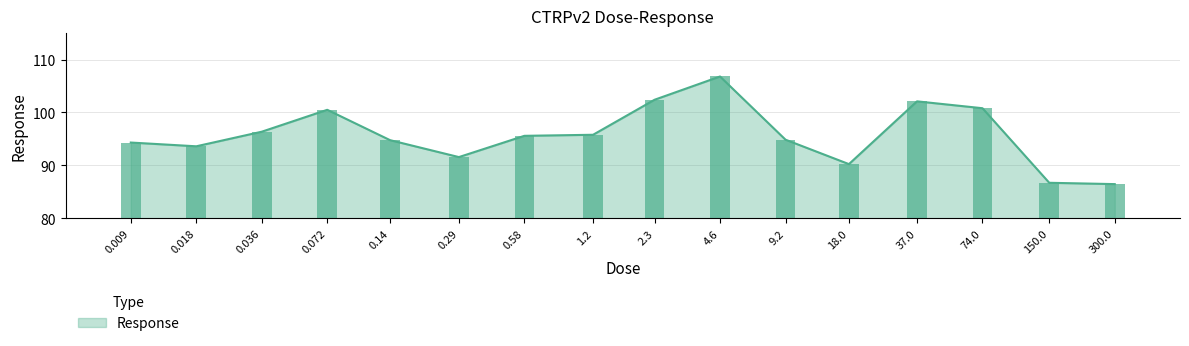

List the labels in order of value, largest first.

4.6, 2.3, 37.0, 74.0, 0.072, 0.036, 1.2, 0.58, 9.2, 0.14, 0.009, 0.018, 0.29, 18.0, 150.0, 300.0